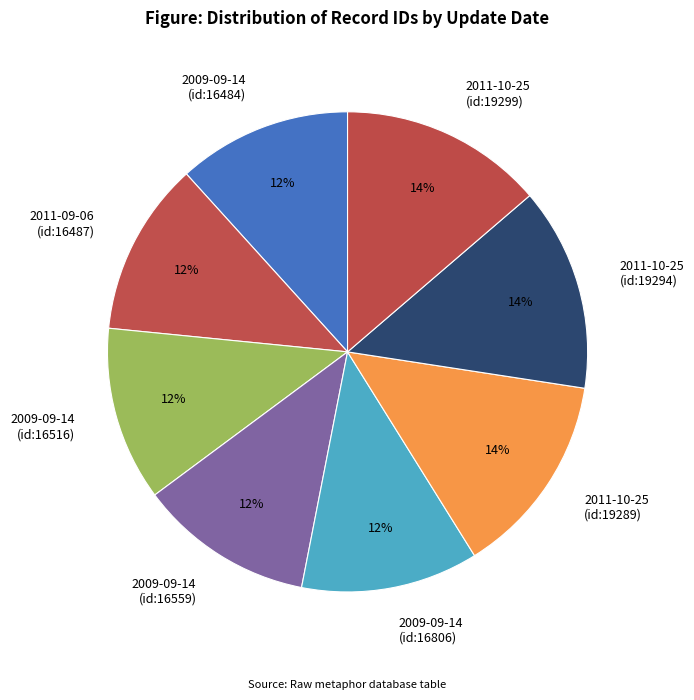

How many segments does this pie chart have?

8